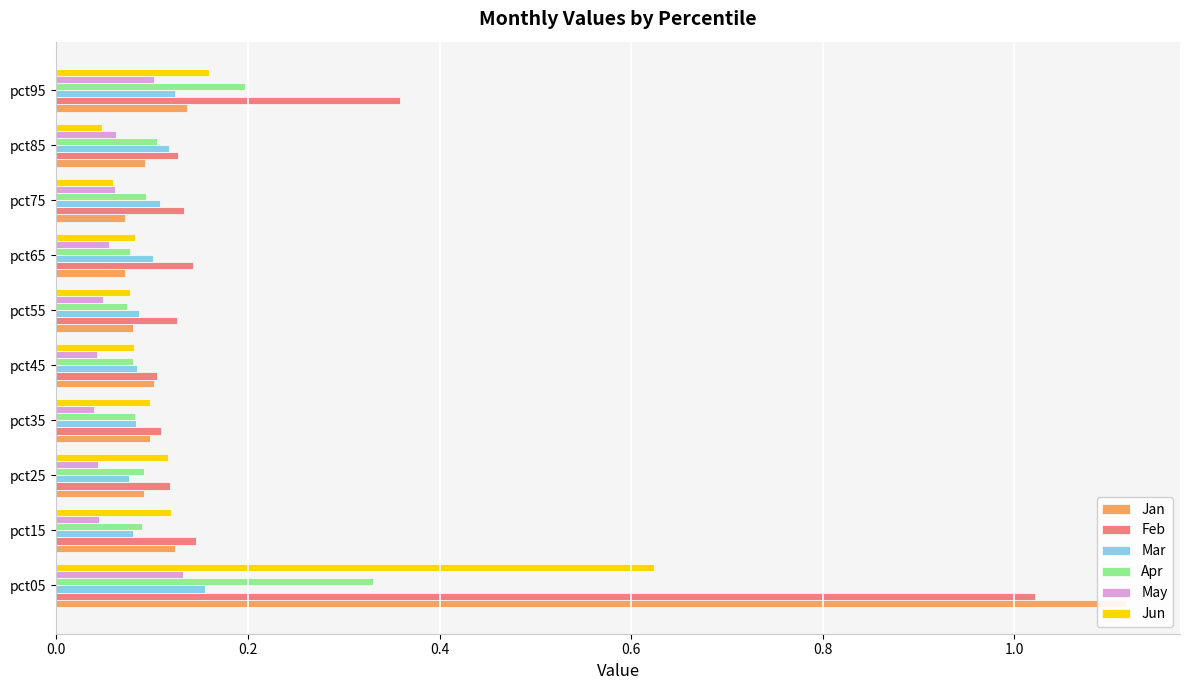

The value of Mar at pct15 is 0.1. True or false?

True